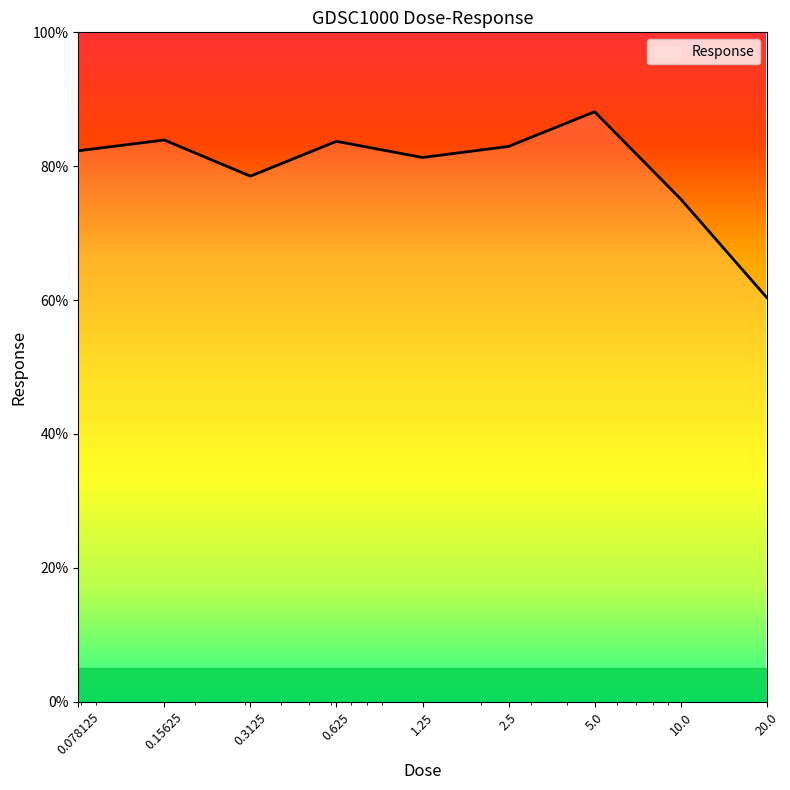

Does the chart display data point markers on the line(s)?

No